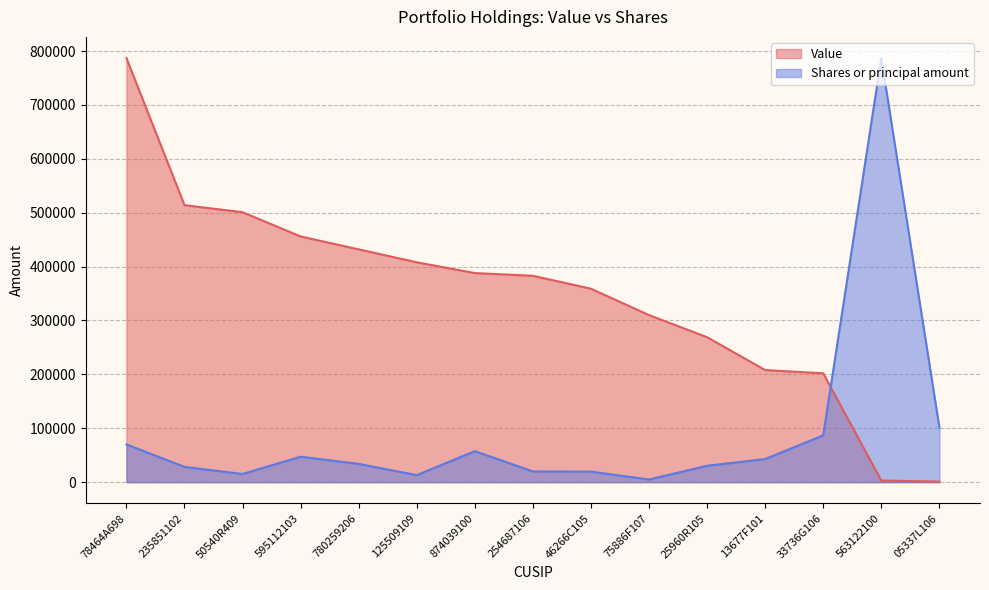

How many times do Shares or principal amount and Value cross each other?

1